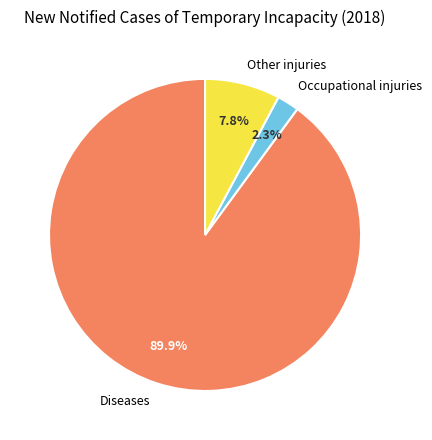

To the nearest percent, what is the difference between the largest and smallest slice percentages?

88%